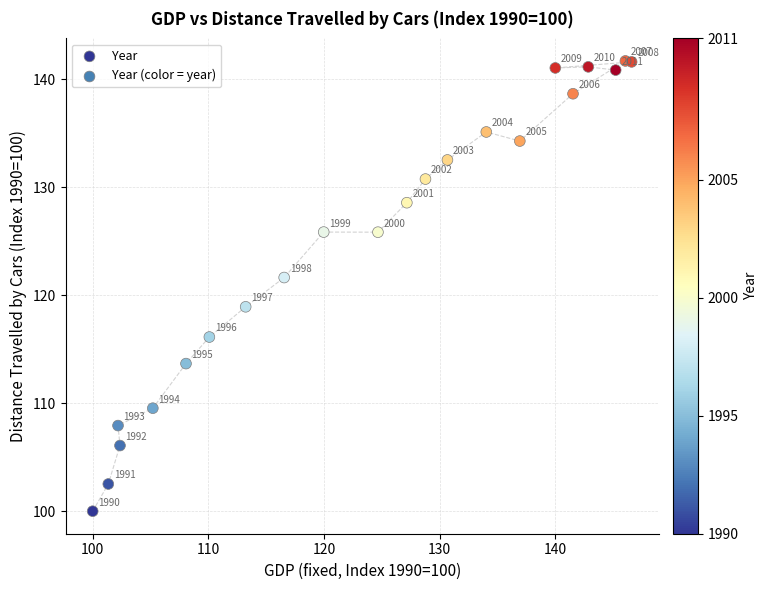

What is the range of Y values (max minus min)?

41.7